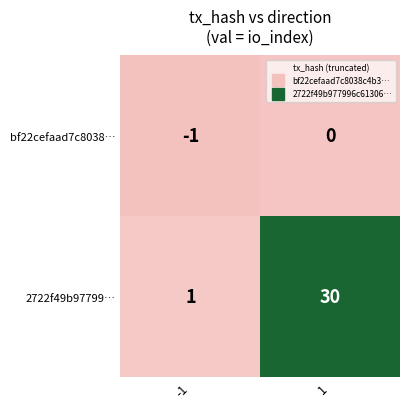

What is the difference between the 2722f49b97799… values at -1 and 1?

29